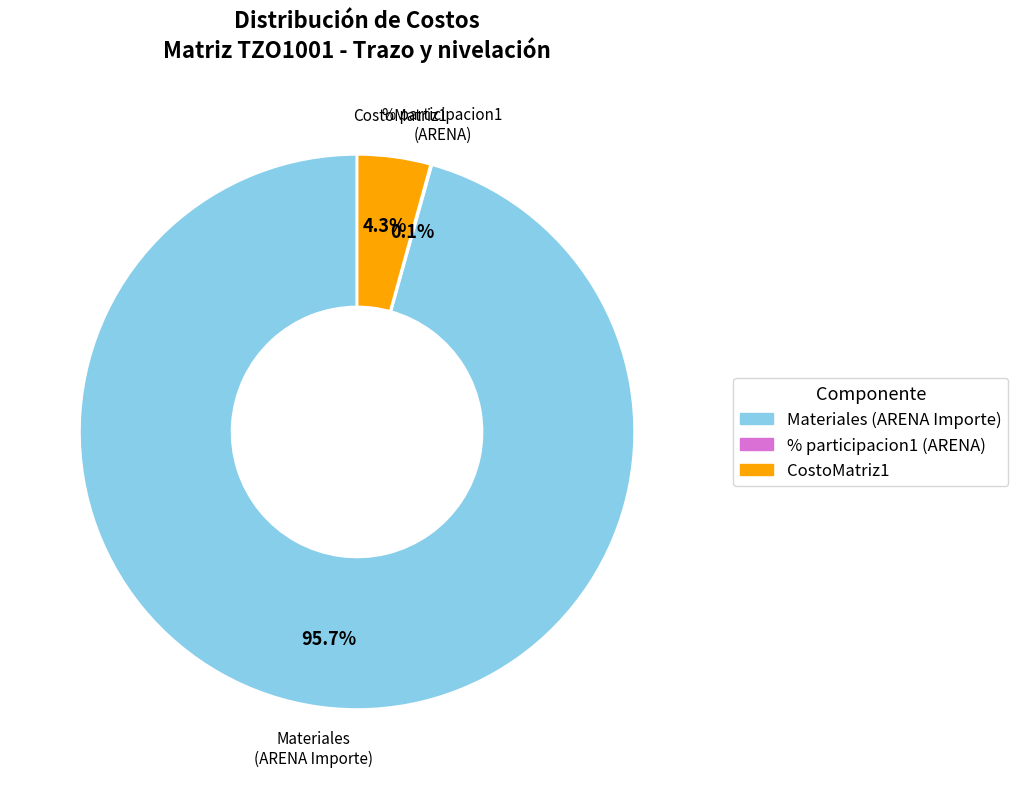

To the nearest percent, what is the difference between the largest and smallest slice percentages?

96%